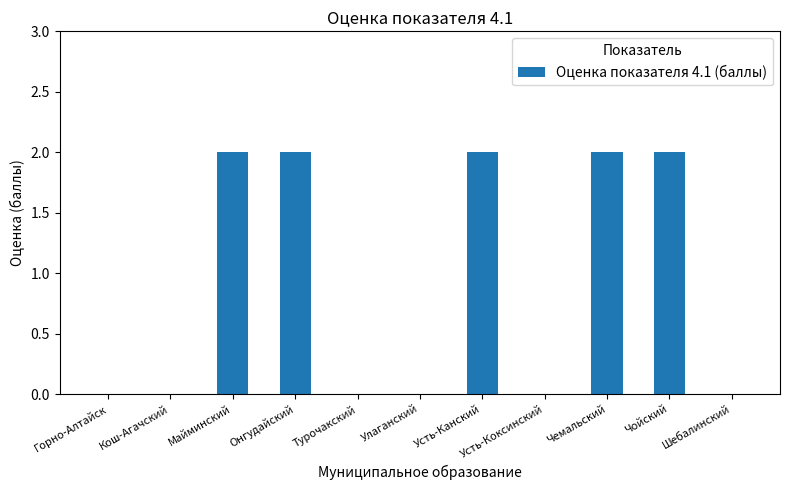

Which has a higher value, Онгудайский or Горно-Алтайск?

Онгудайский